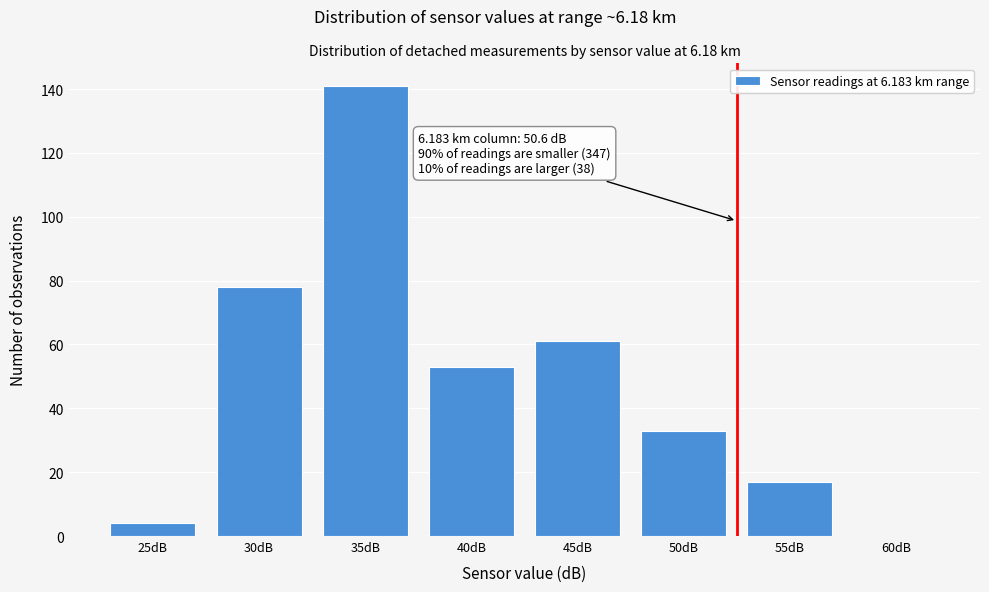

Reading left to right, what are all the values shown in this chart?

25dB=4	30dB=78	35dB=141	40dB=53	45dB=61	50dB=33	55dB=17	60dB=0